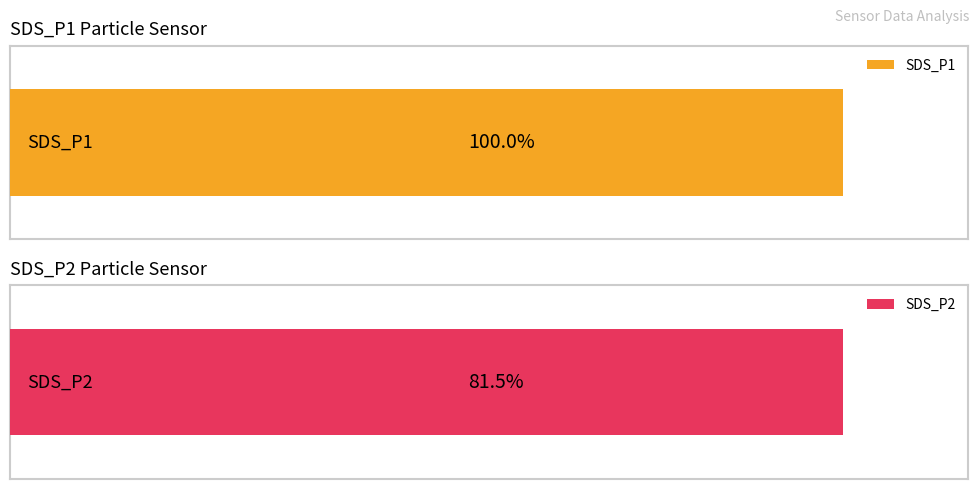

Are the bars horizontal?

Yes